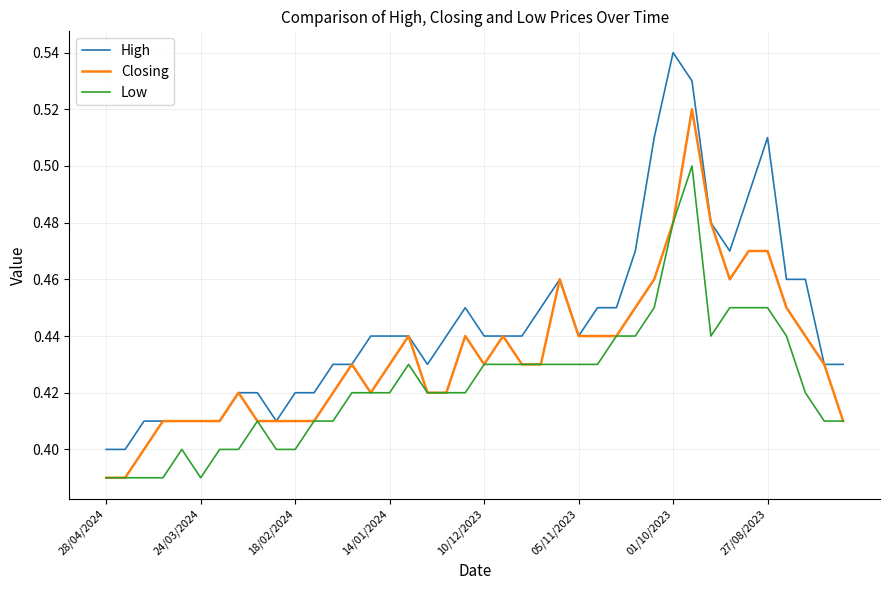

True or false: High and Low cross at least once.

False